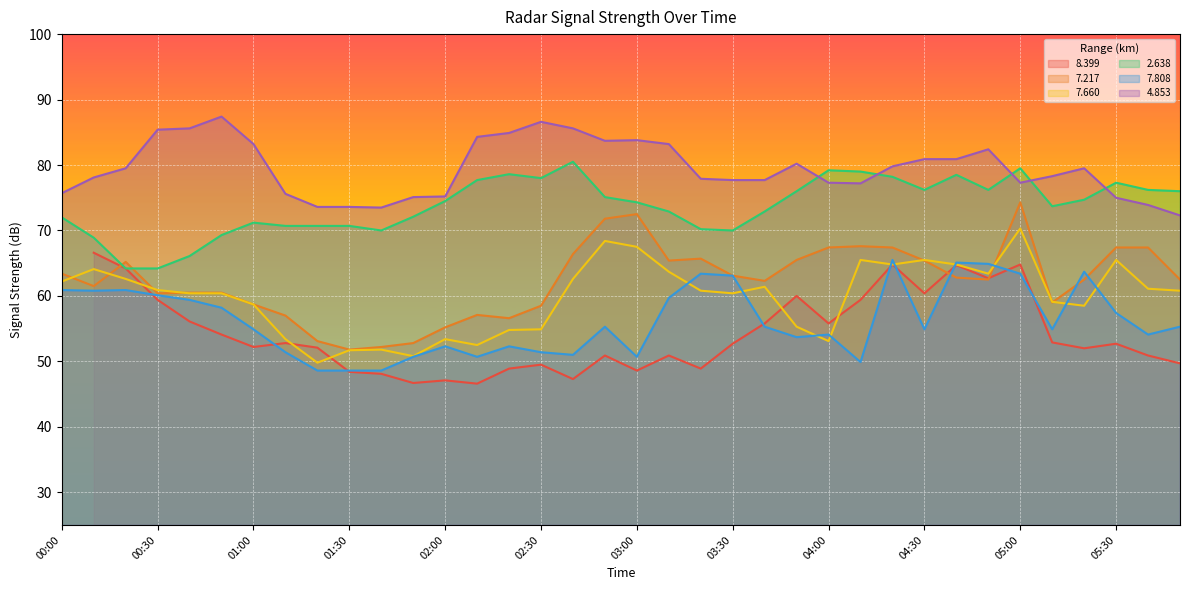

What is the highest value of the 7.217 series?

74.3